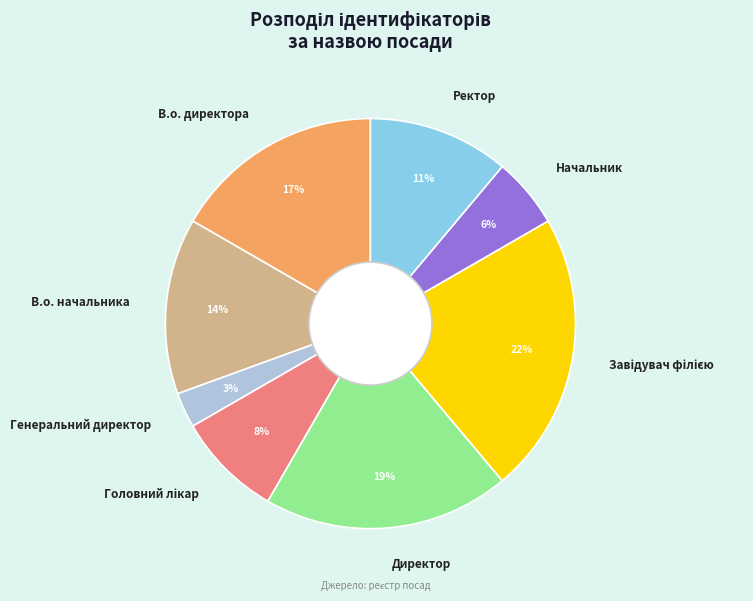

Which slice is the smallest?

Генеральний директор